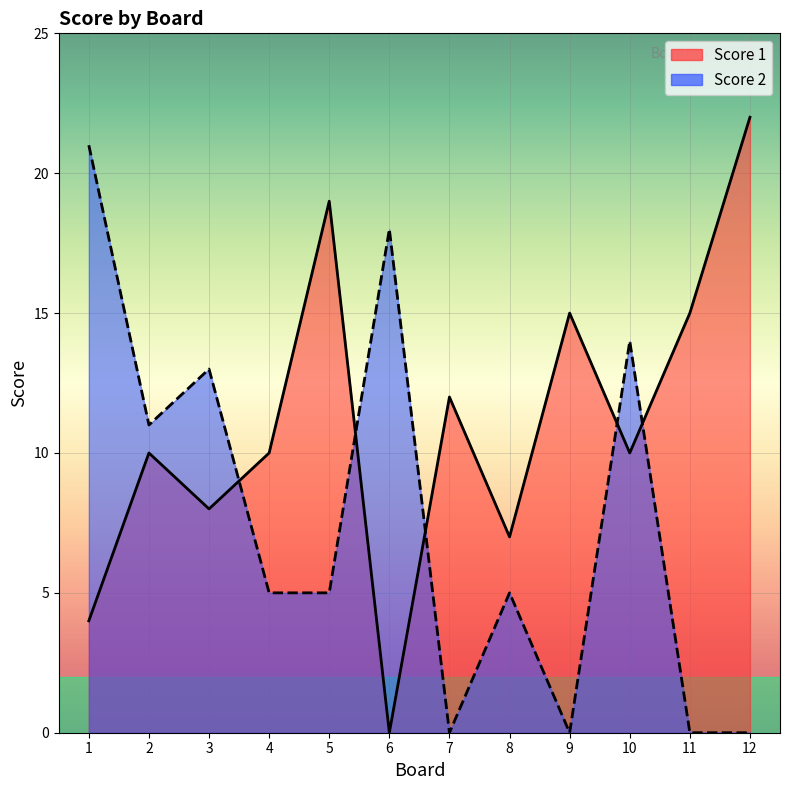

How many intersections are there between Score 1 and Score 2?

5